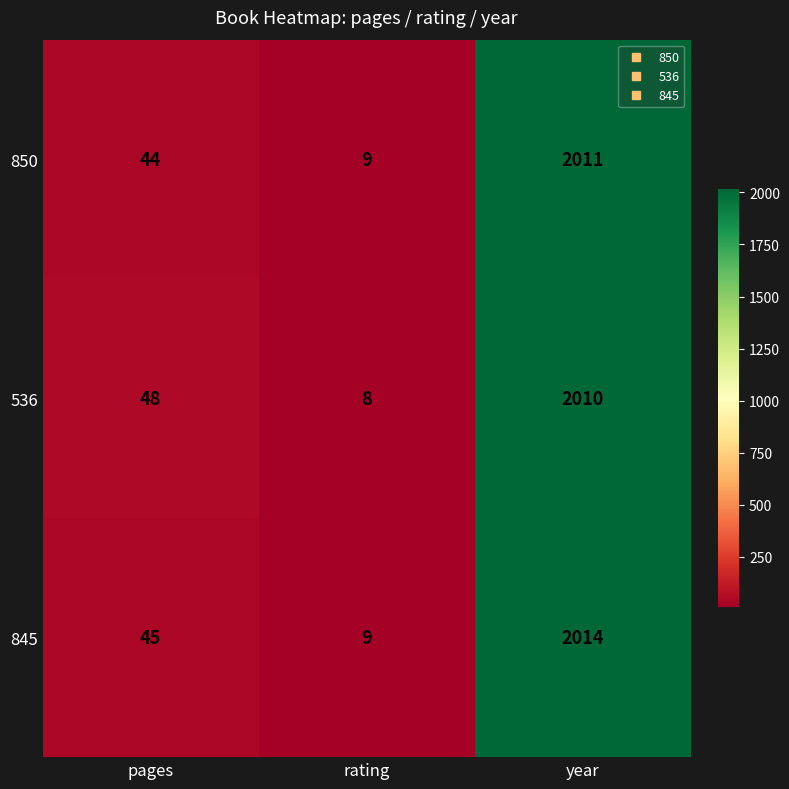

Which series has the widest spread of values?

845